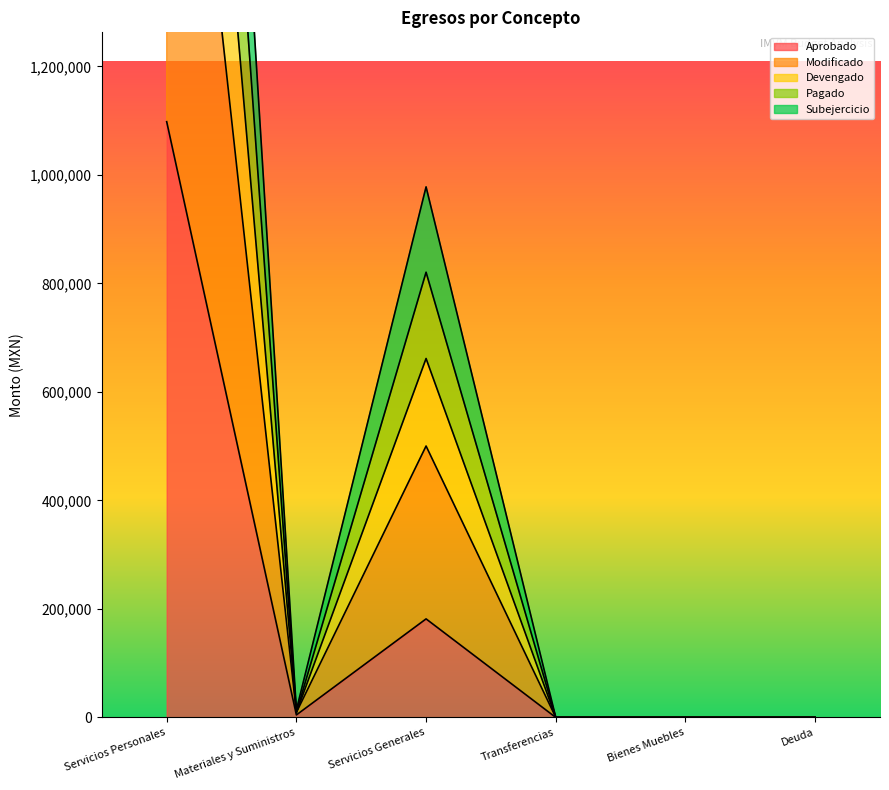

Between Servicios Personales and Materiales y Suministros, which series saw the biggest shift?

Modificado